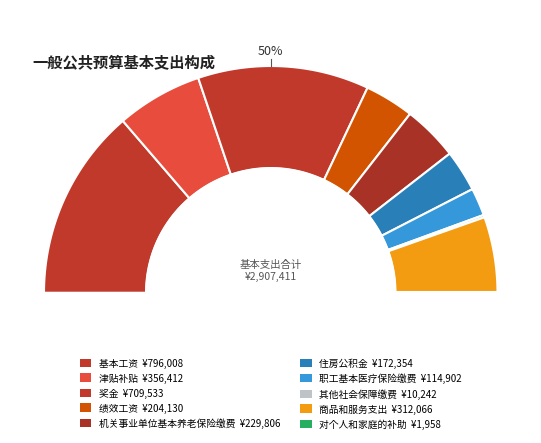

What percentage do 商品和服务支出 and 对个人和家庭的补助 together represent?

10.8%